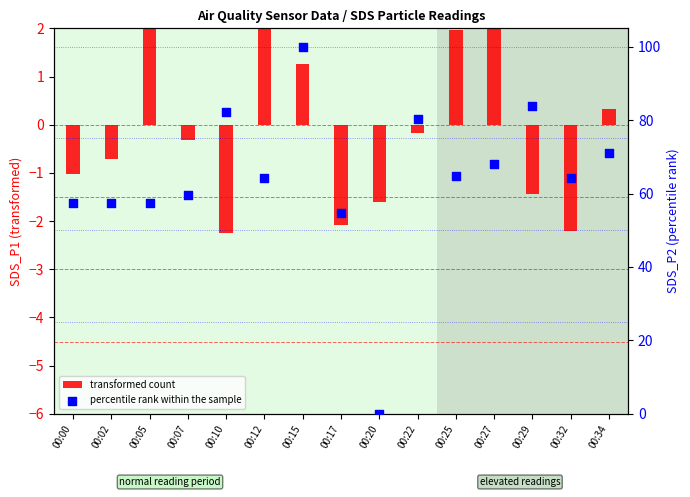

What are all the series names shown in the legend?

transformed count, percentile rank within the sample